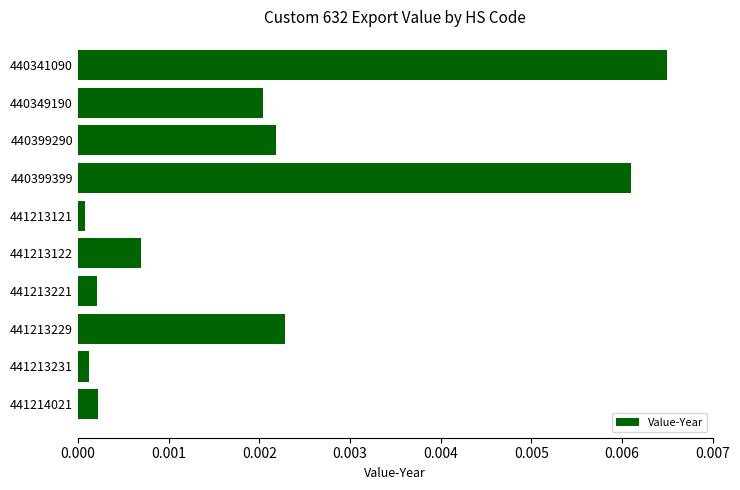

Does the chart contain any negative values?

No